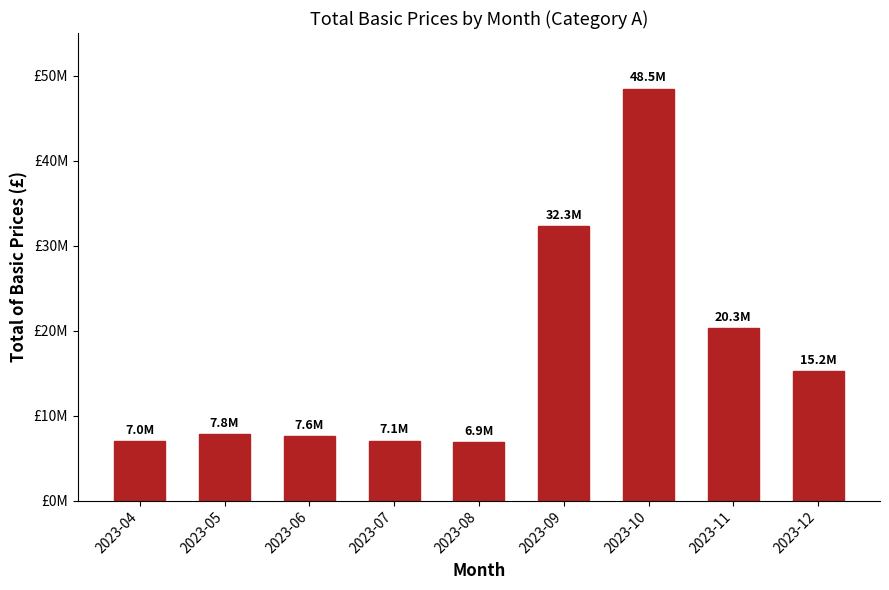

What is the difference between the second highest and second lowest values?

25289175.6